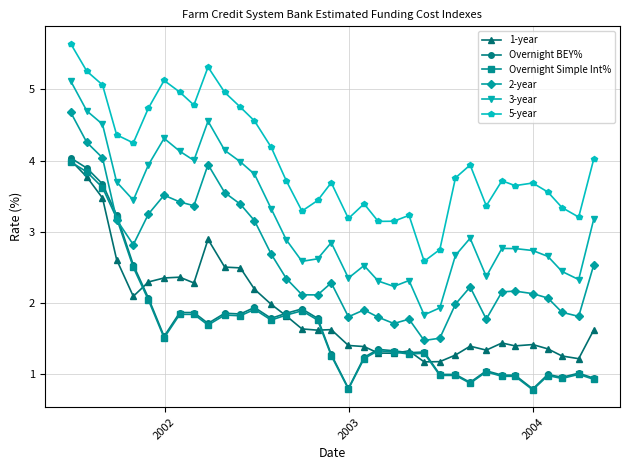

What is the lowest value of the 5-year series?

2.6